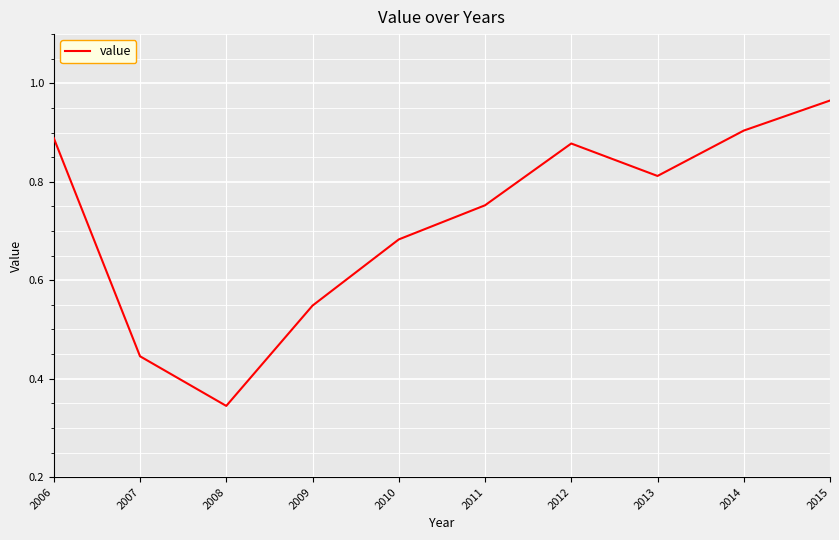

Which label corresponds to the smallest value in the chart?

2008